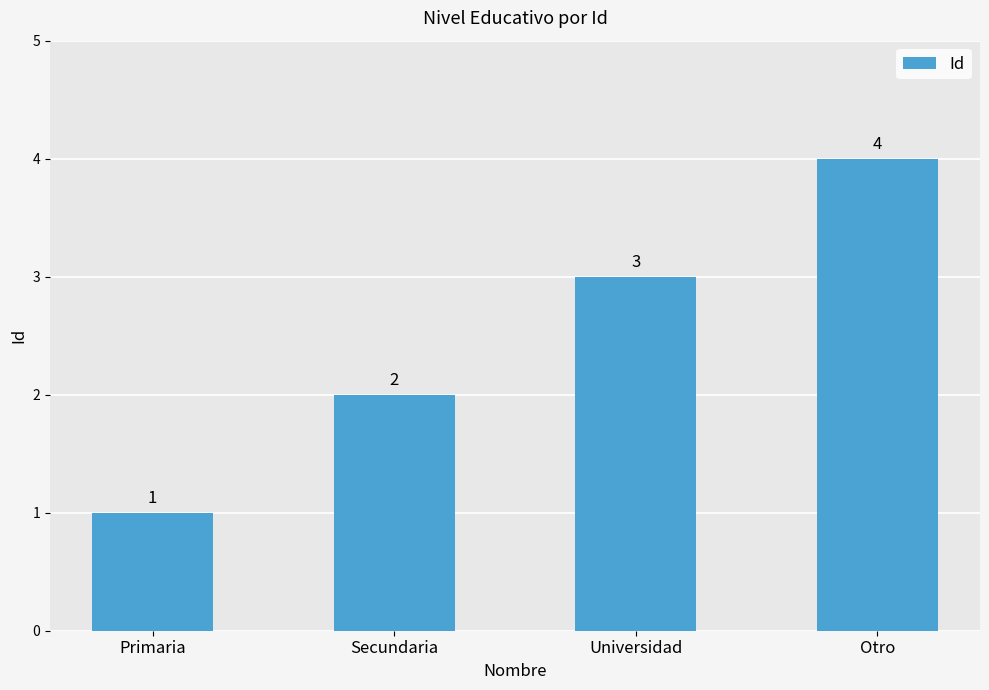

Rank the categories by value from lowest to highest.

Primaria, Secundaria, Universidad, Otro